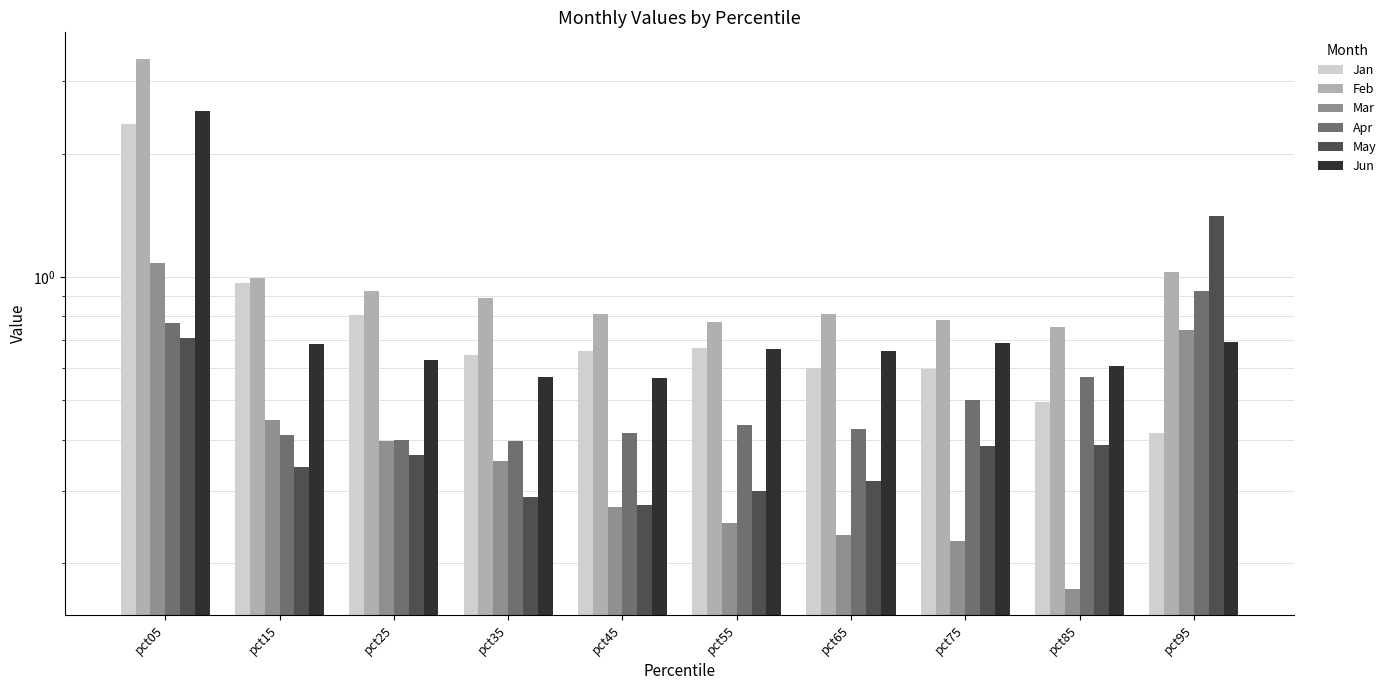

How many bars are there in total?

60